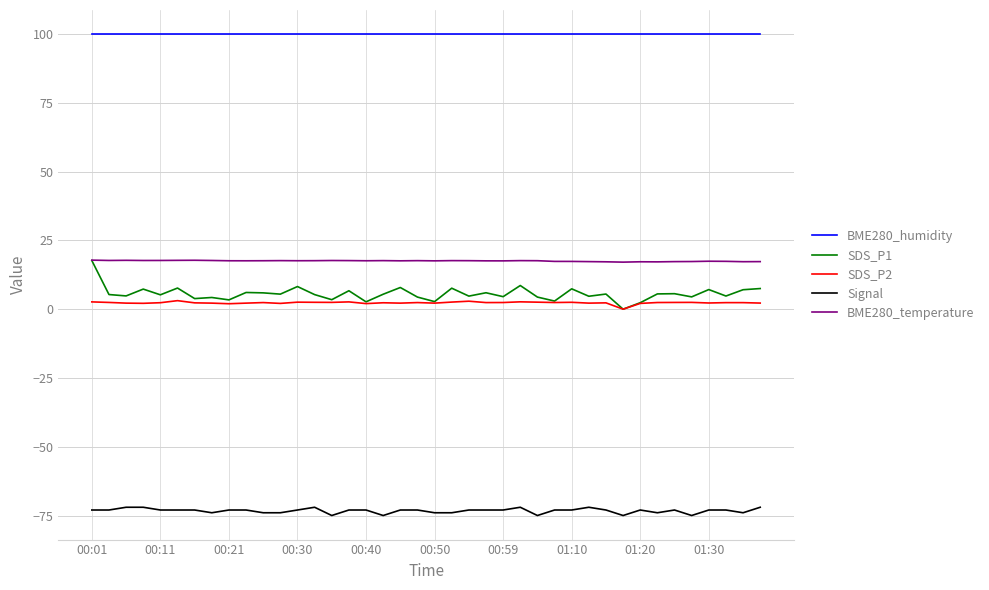

What is the smallest value displayed?

-75.0